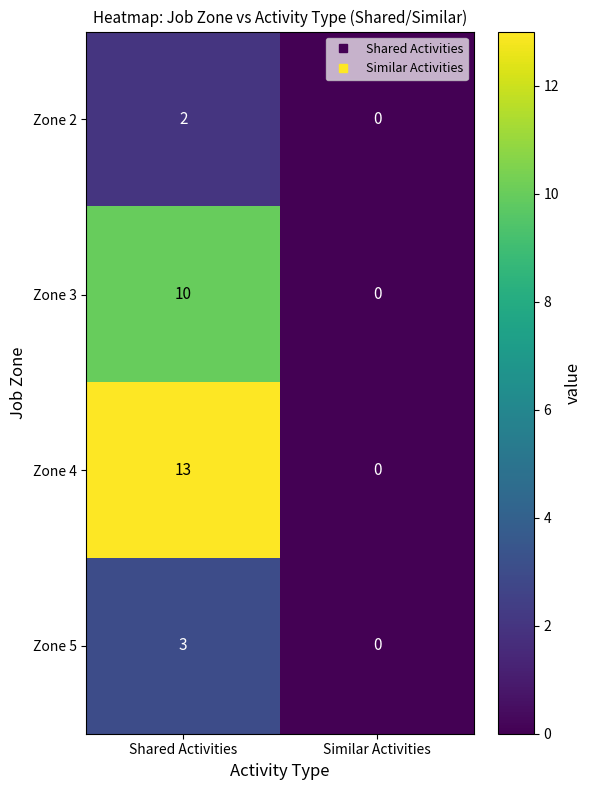

Rank the series at Shared Activities from highest to lowest value.

Zone 4, Zone 3, Zone 5, Zone 2